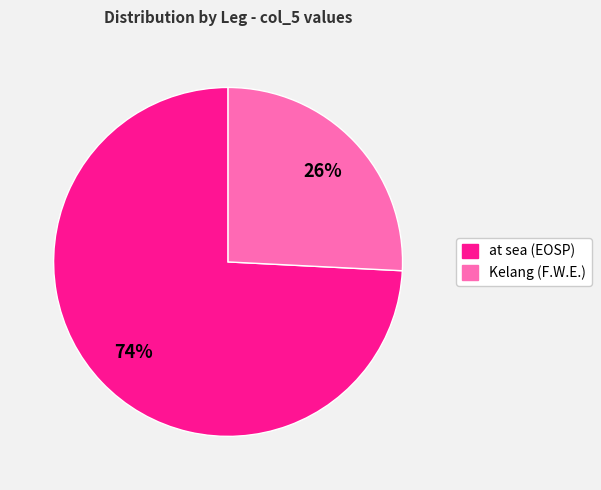

Which slice is the largest?

at sea (EOSP)